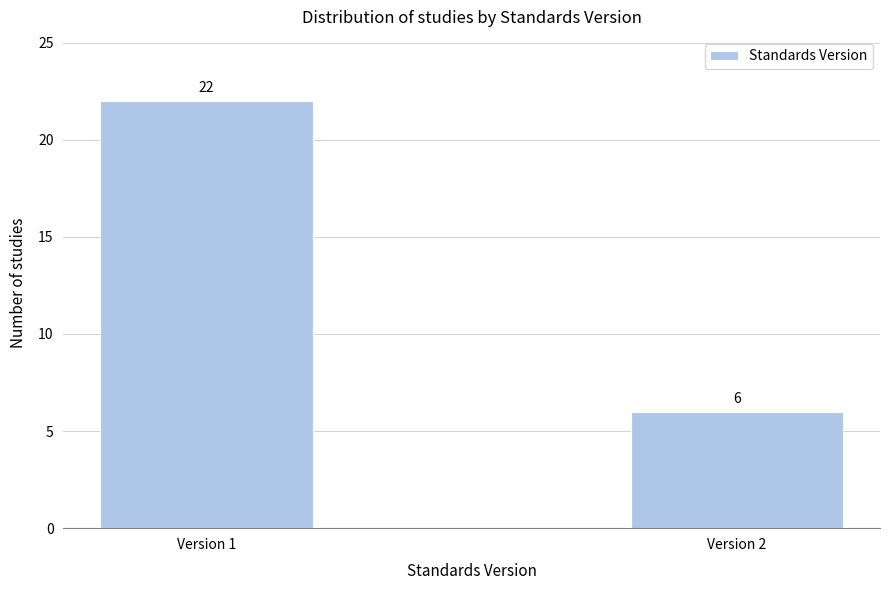

Reading left to right, transcribe all the data shown in this chart.

Version 1=22	Version 2=6